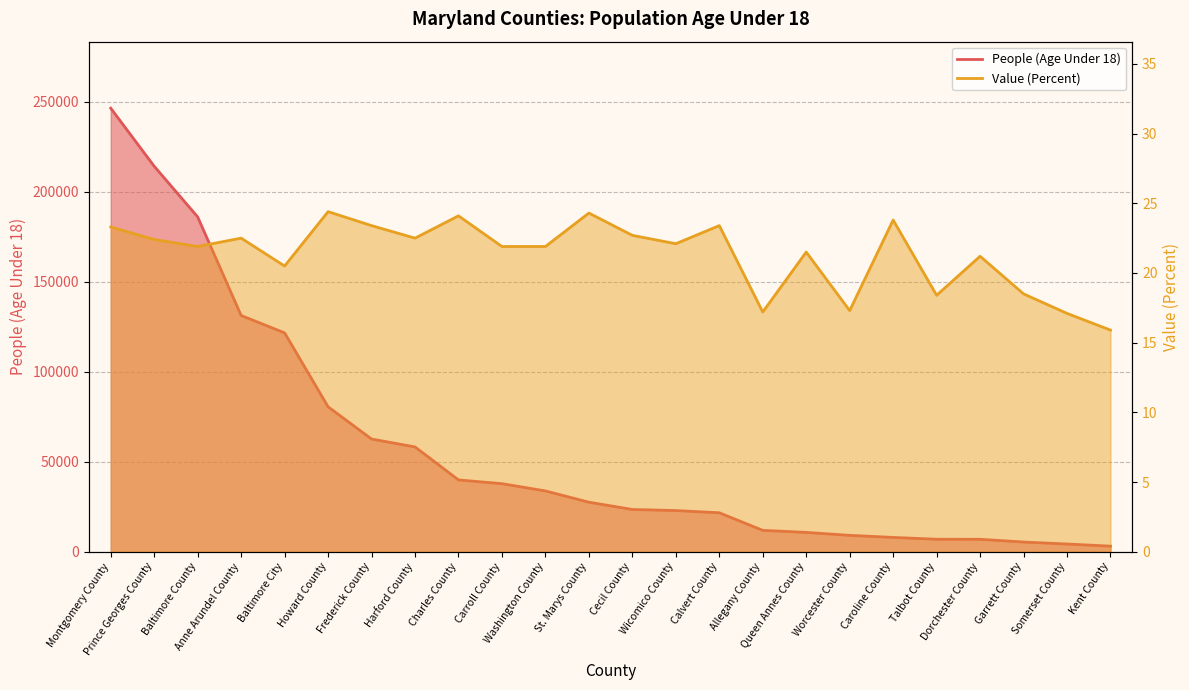

What is the maximum value shown in the chart?

246358.0